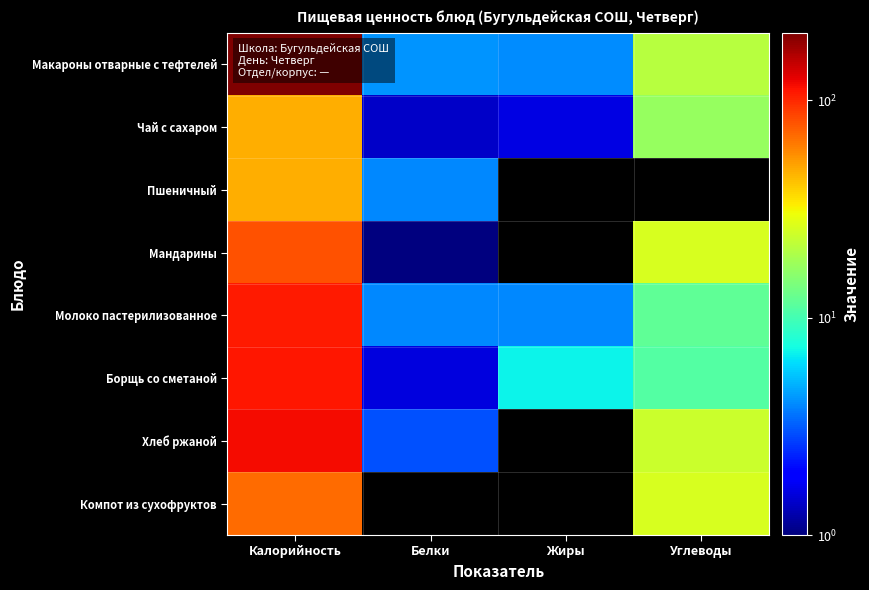

Rank the series at Белки from lowest to highest value.

Компот из сухофруктов, Мандарины, Чай с сахаром, Борщь со сметаной, Хлеб ржаной, Пшеничный, Молоко пастерилизованное, Макароны отварные с тефтелей